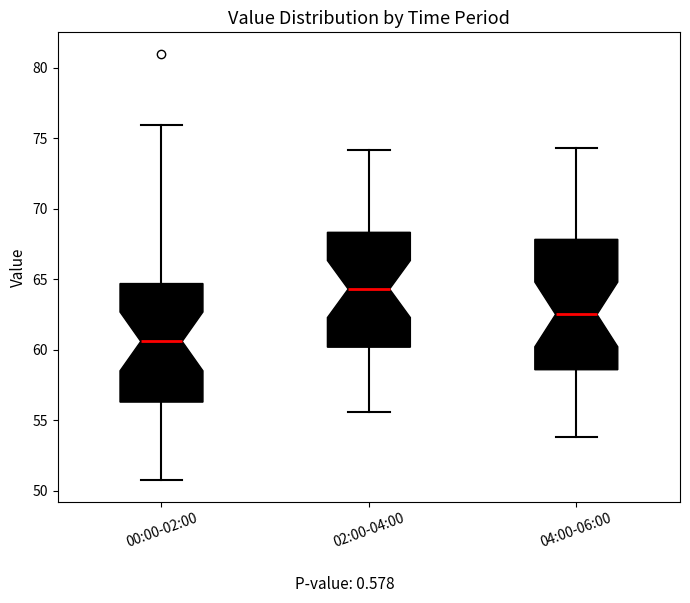

Reading left to right, transcribe this box plot: for each box, give where its median line is, the range the box spans, and where its two whiskers end, as read against the y-axis. The values are not printed on the chart, so give them approximately, as read against the axis.

00:00-02:00: median 60.5, box 56.5 to 64.5, whiskers 50.5 to 76.0
02:00-04:00: median 64.5, box 60.0 to 68.5, whiskers 55.5 to 74.0
04:00-06:00: median 62.5, box 58.5 to 68.0, whiskers 54.0 to 74.5